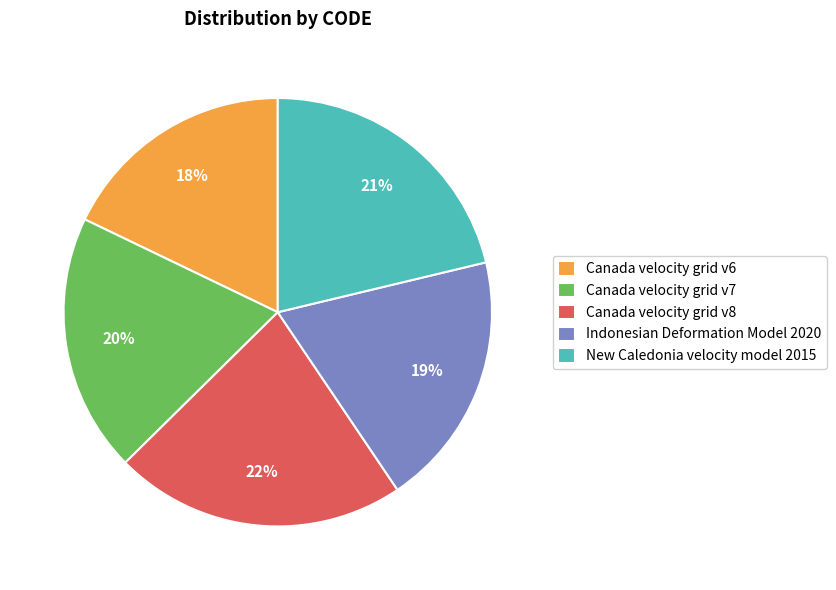

Which slice is the largest?

Canada velocity grid v8